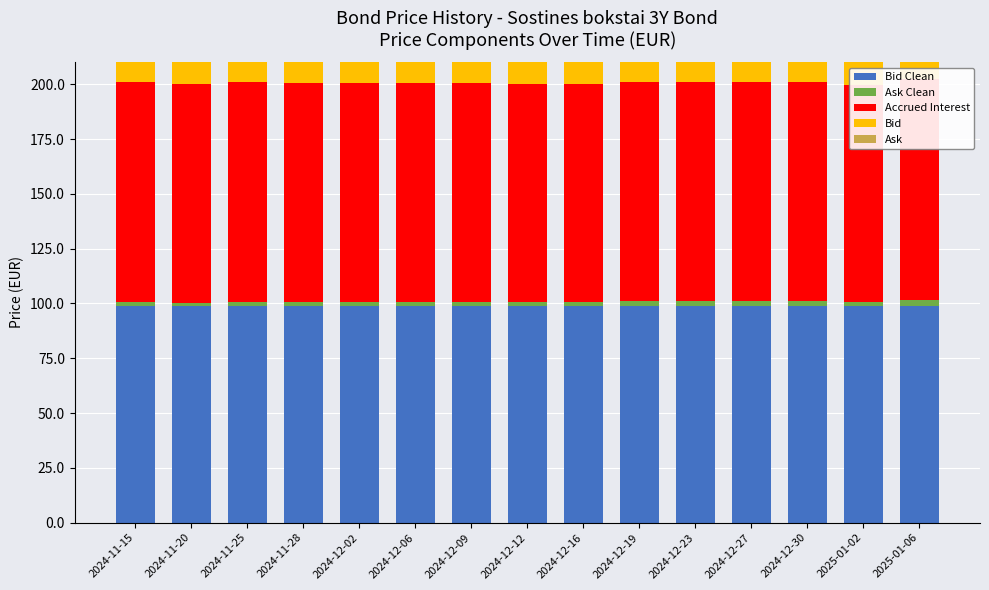

Count the number of categories in the chart.

15